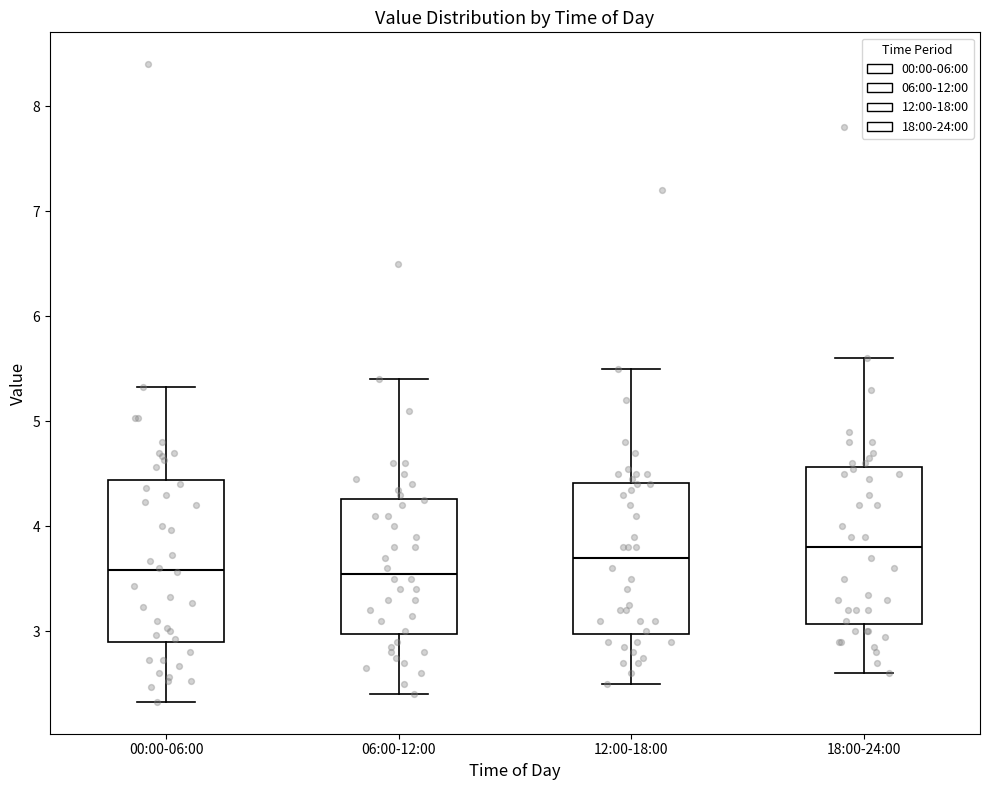

Reading left to right, transcribe this box plot: for each box, give where its median line is, the range the box spans, and where its two whiskers end, as read against the y-axis. The values are not printed on the chart, so give them approximately, as read against the axis.

00:00-06:00: median 3.6, box 2.9 to 4.4, whiskers 2.3 to 5.3
06:00-12:00: median 3.6, box 3.0 to 4.3, whiskers 2.4 to 5.4
12:00-18:00: median 3.7, box 3.0 to 4.4, whiskers 2.5 to 5.5
18:00-24:00: median 3.8, box 3.1 to 4.6, whiskers 2.6 to 5.6